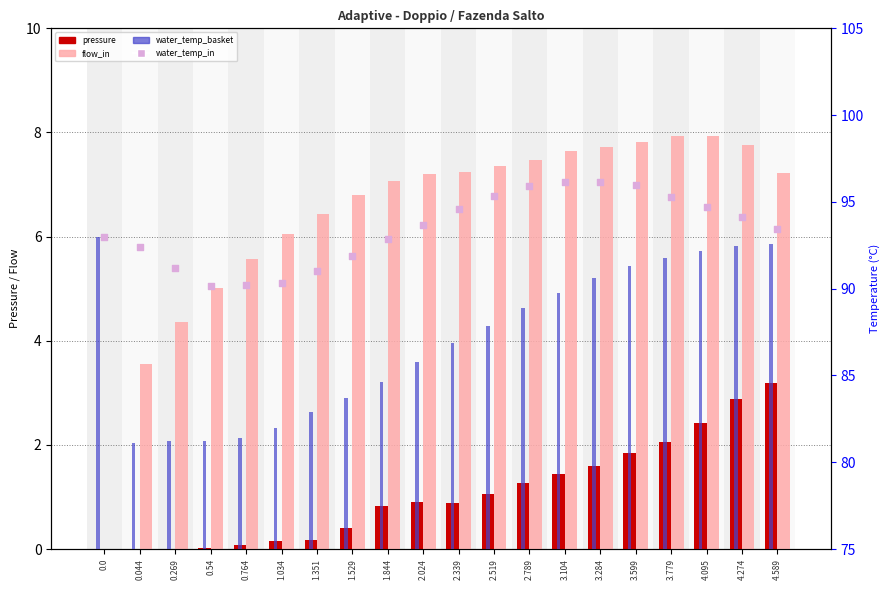

Which series has the largest total across all categories?

water_temperature_in